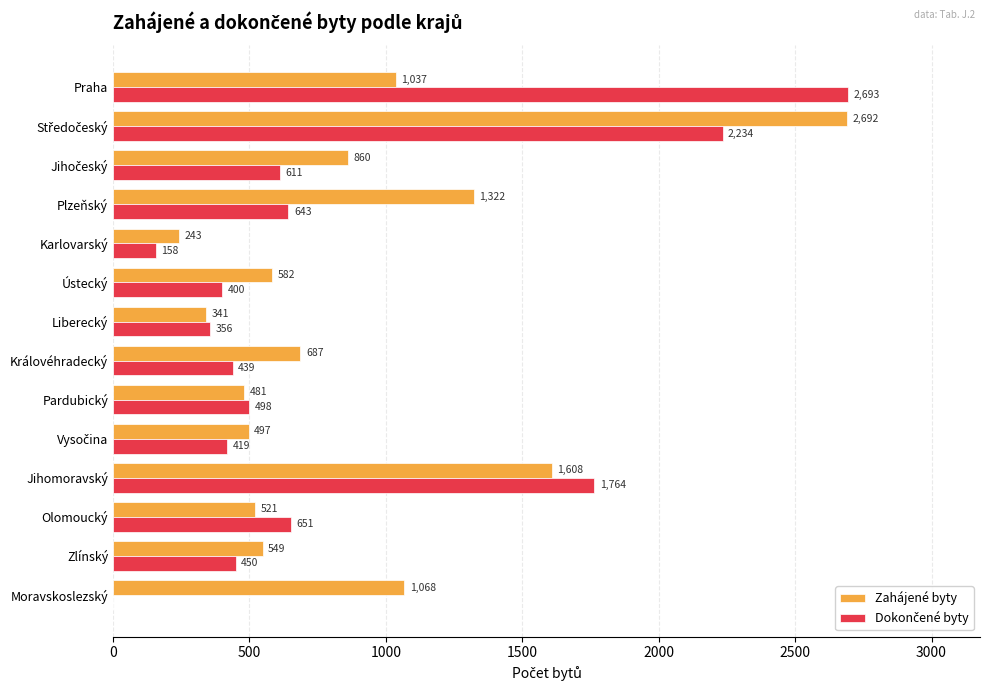

What is the maximum value shown in the chart?

2693